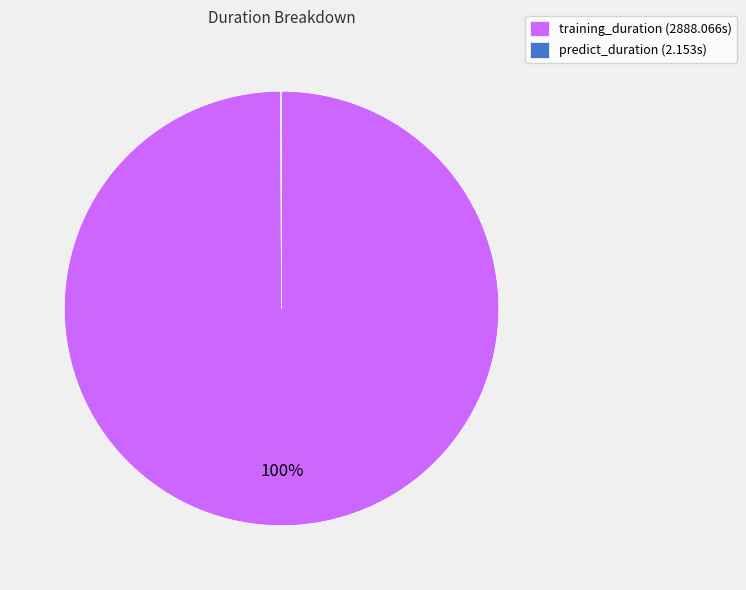

To the nearest percent, what percentage of the pie is training_duration?

100%